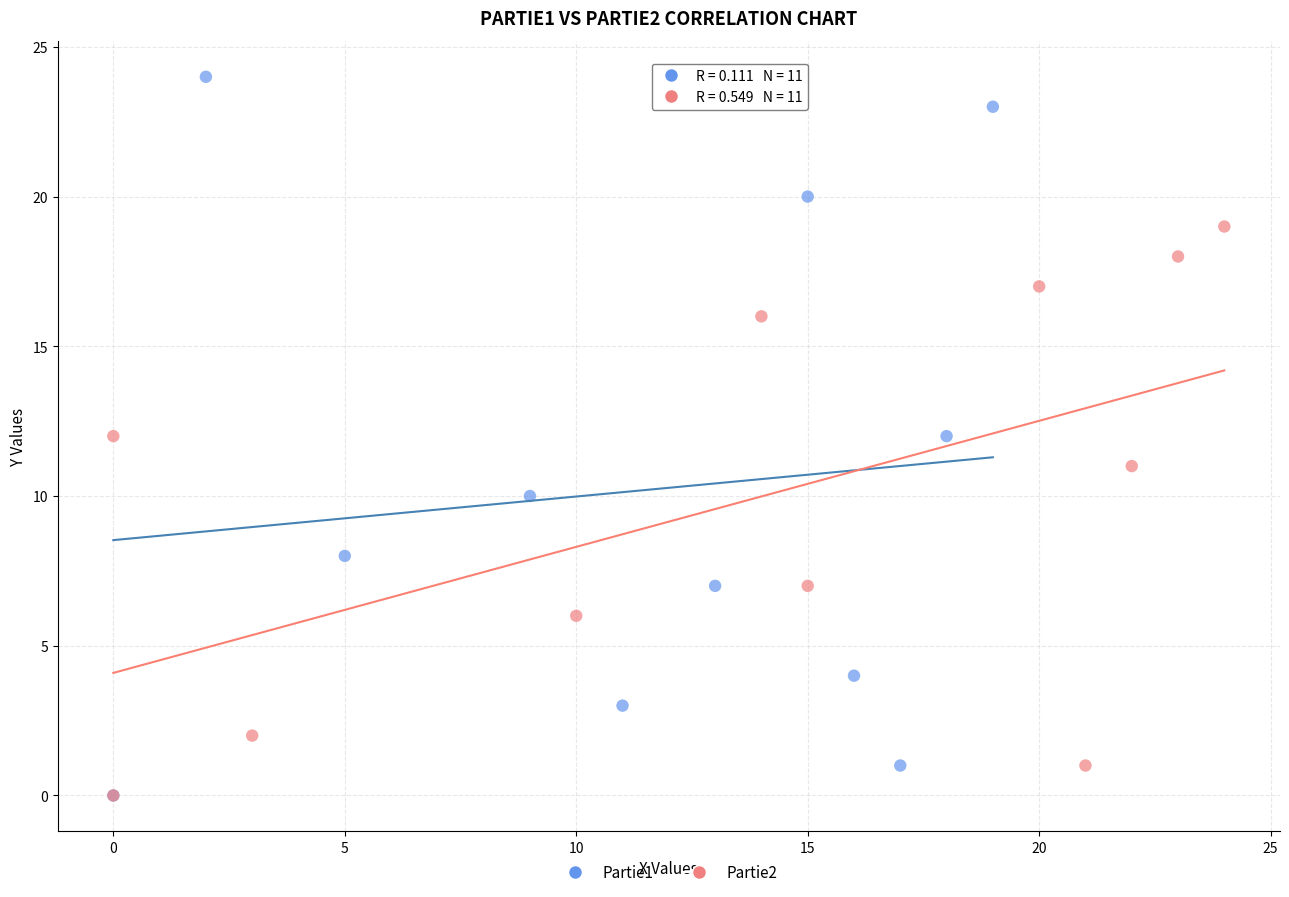

Which series contains the highest Y value?

Partie1